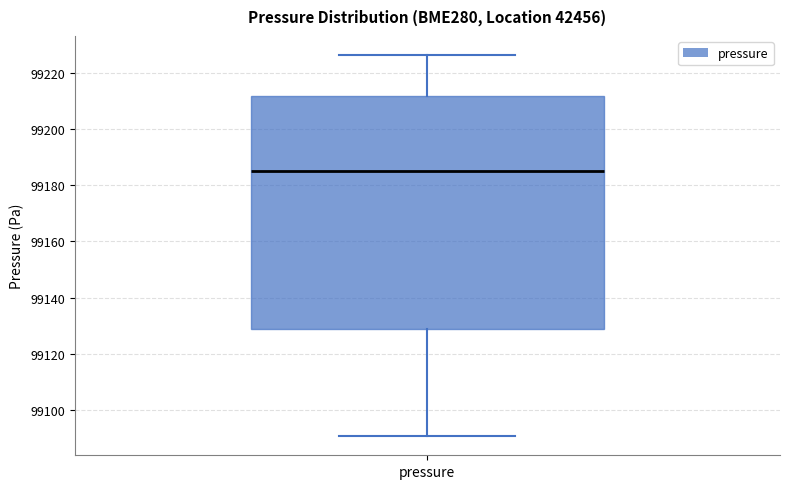

Where does the median line of the box for pressure sit on the y-axis? The values are not printed on the chart, so give them approximately, as read against the axis.

99184